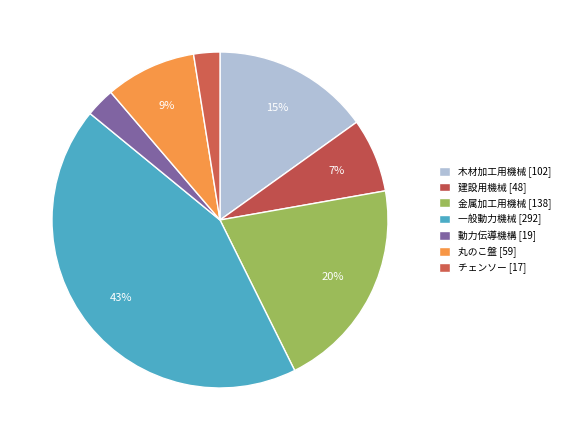

How many slices are in this pie chart?

7